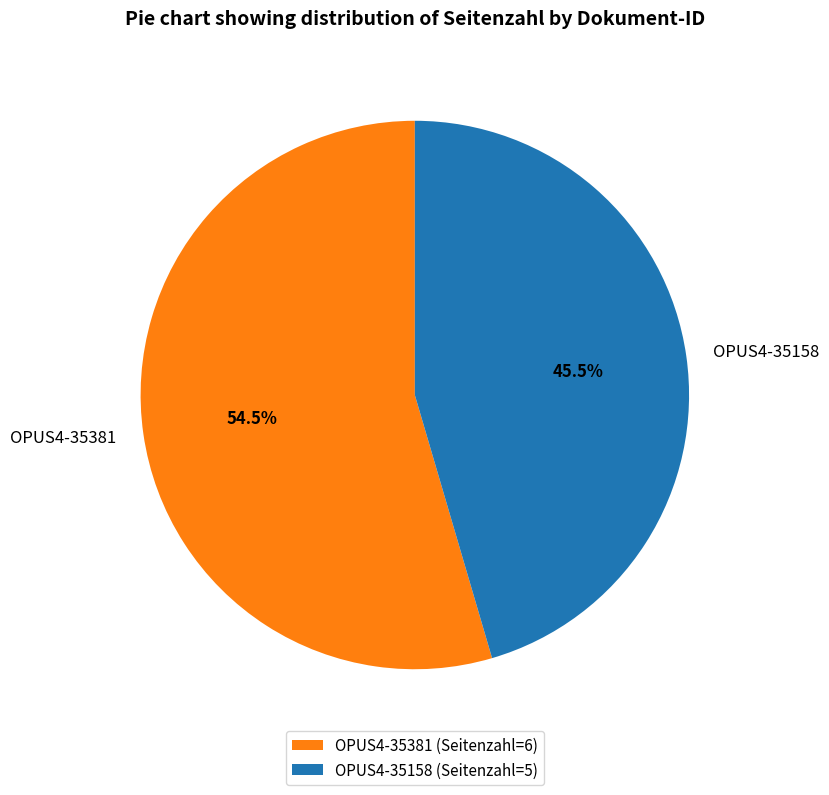

To the nearest percent, what is the average slice percentage?

50%